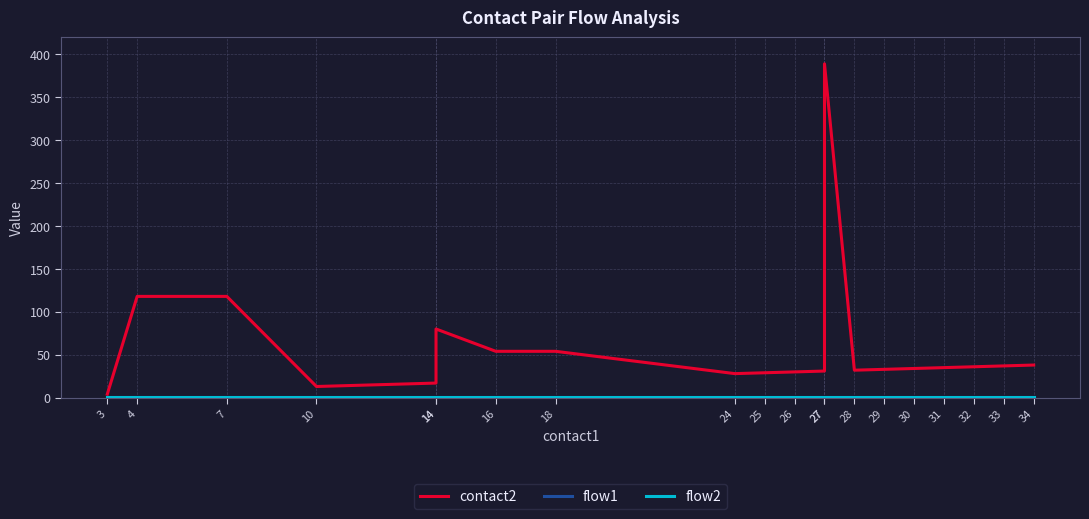

At which category does the chart reach its peak across all series?

27